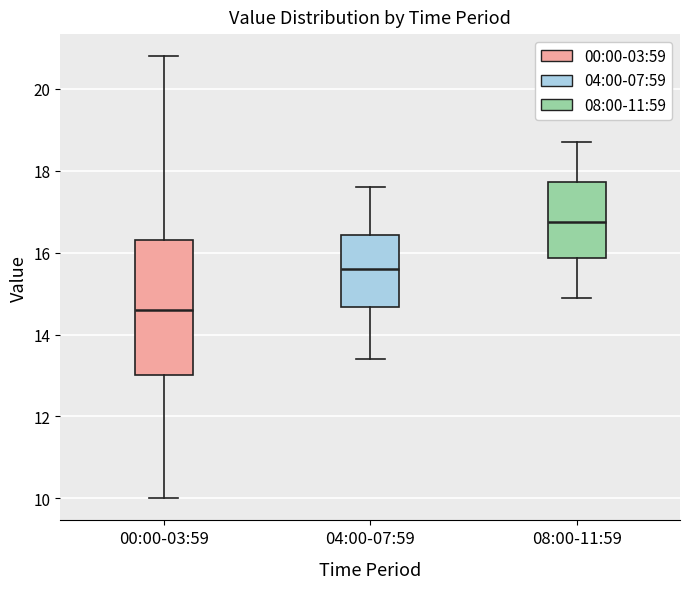

Reading left to right, transcribe this box plot: for each box, give where its median line is, the range the box spans, and where its two whiskers end, as read against the y-axis. The values are not printed on the chart, so give them approximately, as read against the axis.

00:00-03:59: median 14.6, box 13.0 to 16.4, whiskers 10.0 to 20.8
04:00-07:59: median 15.6, box 14.6 to 16.4, whiskers 13.4 to 17.6
08:00-11:59: median 16.8, box 15.8 to 17.8, whiskers 15.0 to 18.8